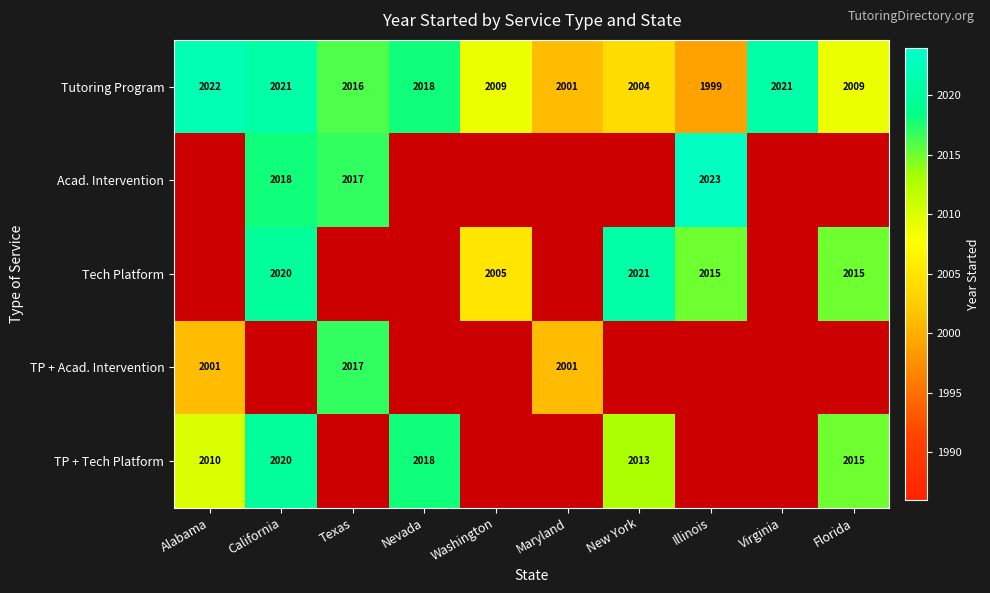

How many distinct data groups are displayed?

5